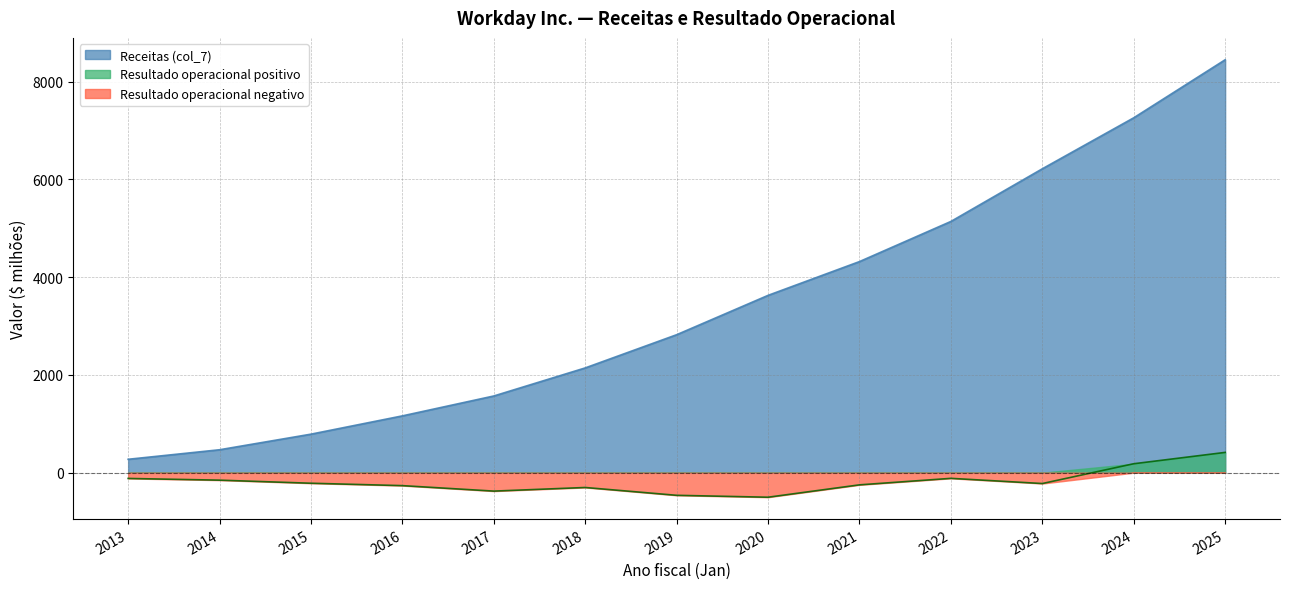

Which series has the widest spread of values?

Receitas (col_7)